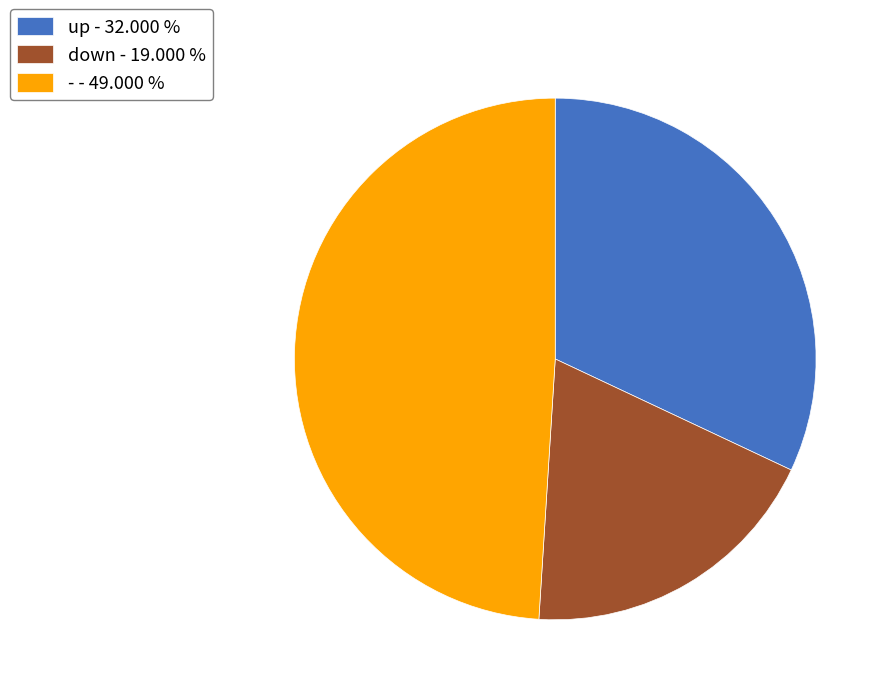

Which slice is the smallest?

down